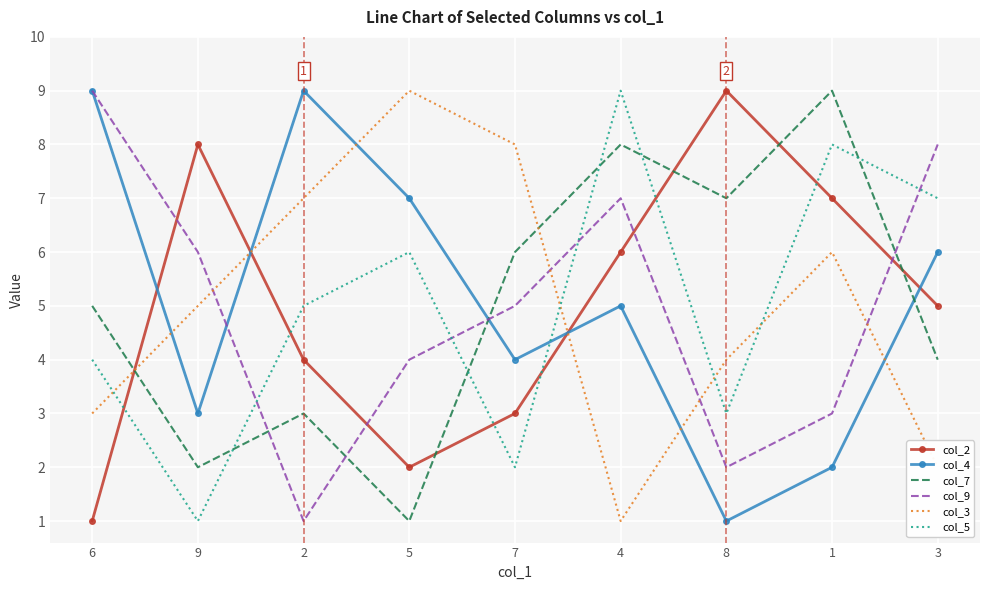

Between 7 and 8, which series saw the biggest shift?

col_2